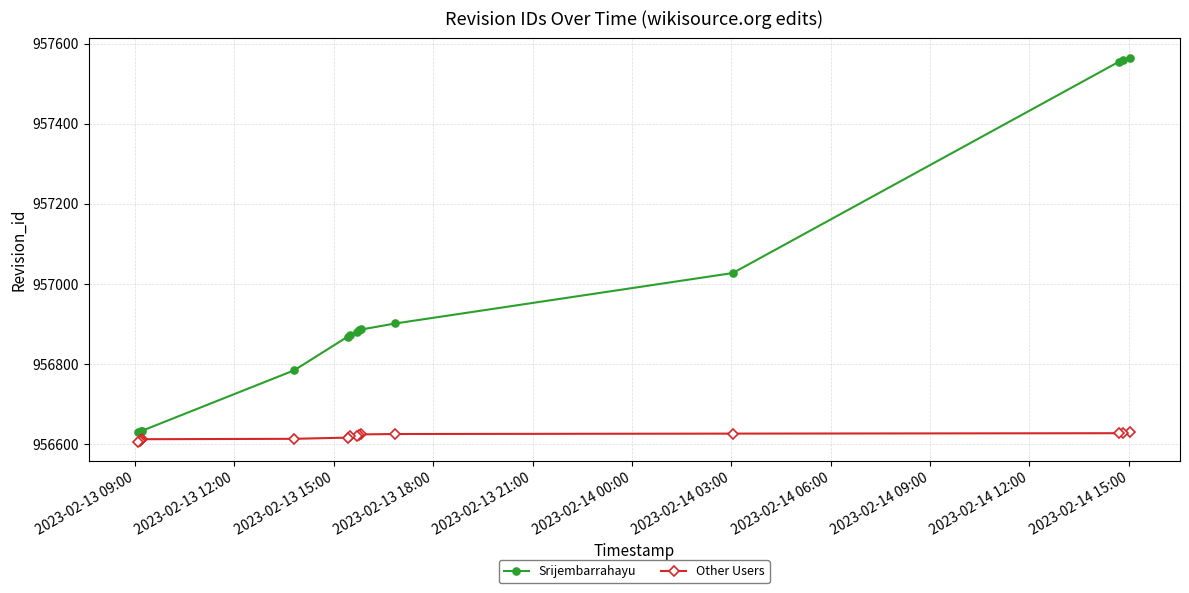

What is the highest value of the Srijembarrahayu series?

957565